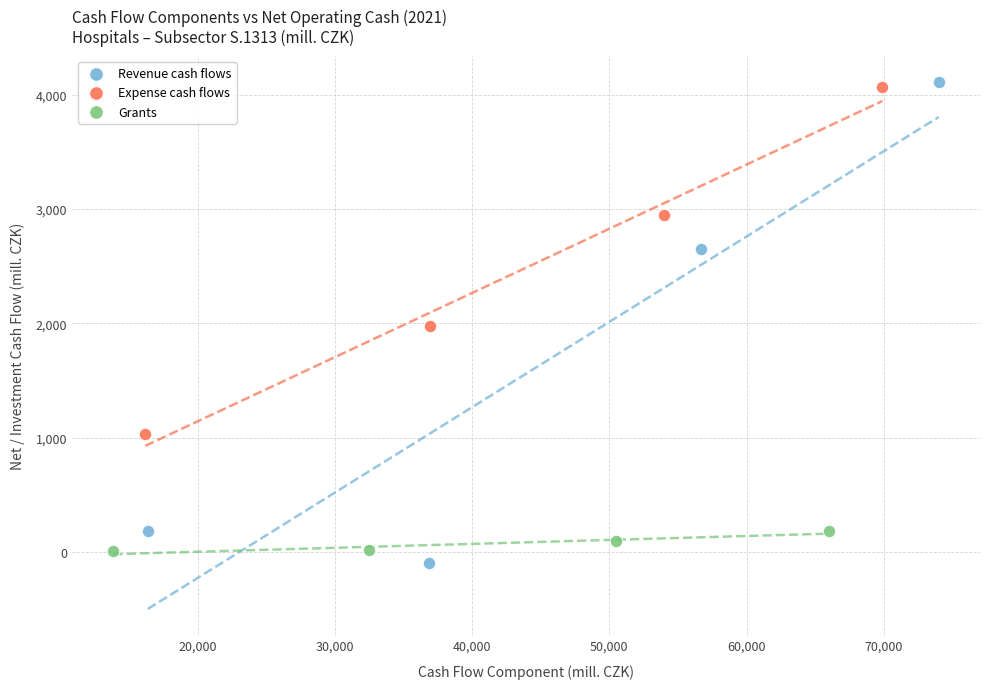

Which series has the largest Y range (max minus min)?

Revenue cash flows